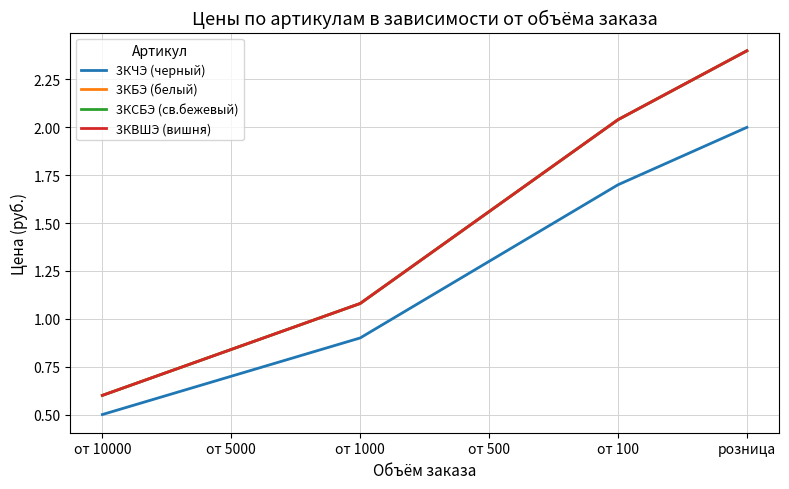

True or false: 3КЧЭ (черный) has more than 1 interior local peaks.

False